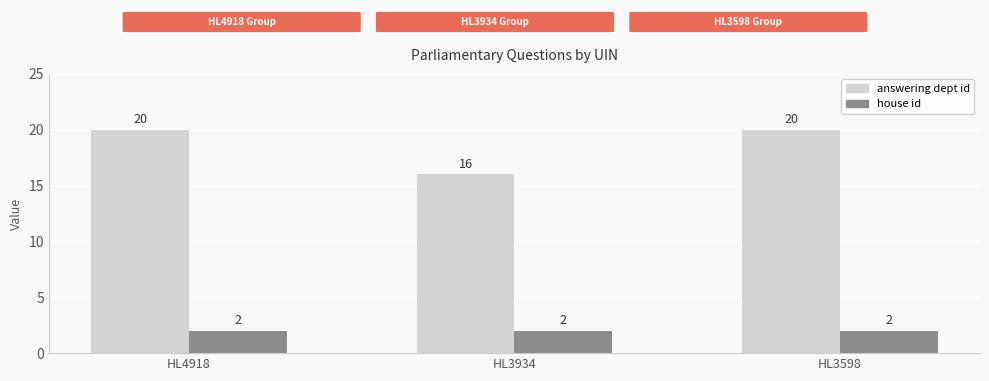

What is the smallest value displayed?

2